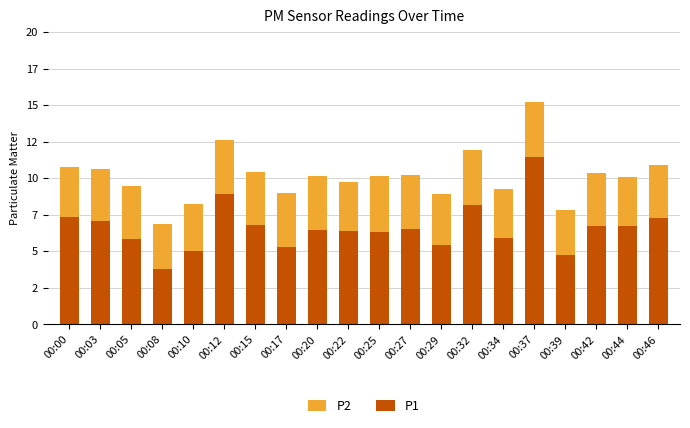

Rank the series at 00:39 from highest to lowest value.

P1, P2